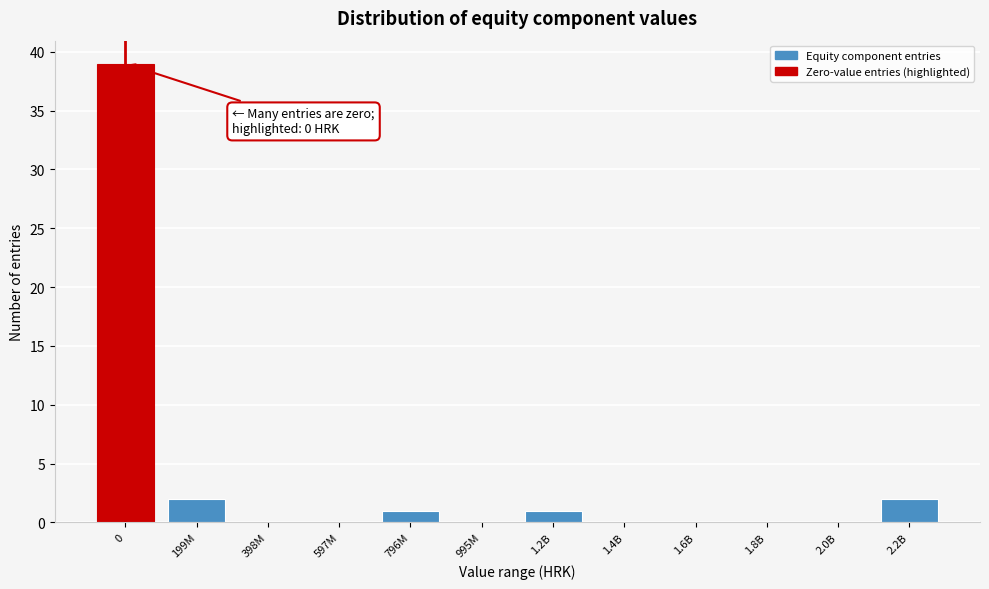

Reading right to left, what are all the values shown in this chart?

2.2B=2	2.0B=0	1.8B=0	1.6B=0	1.4B=0	1.2B=1	995M=0	796M=1	597M=0	398M=0	199M=2	0=39